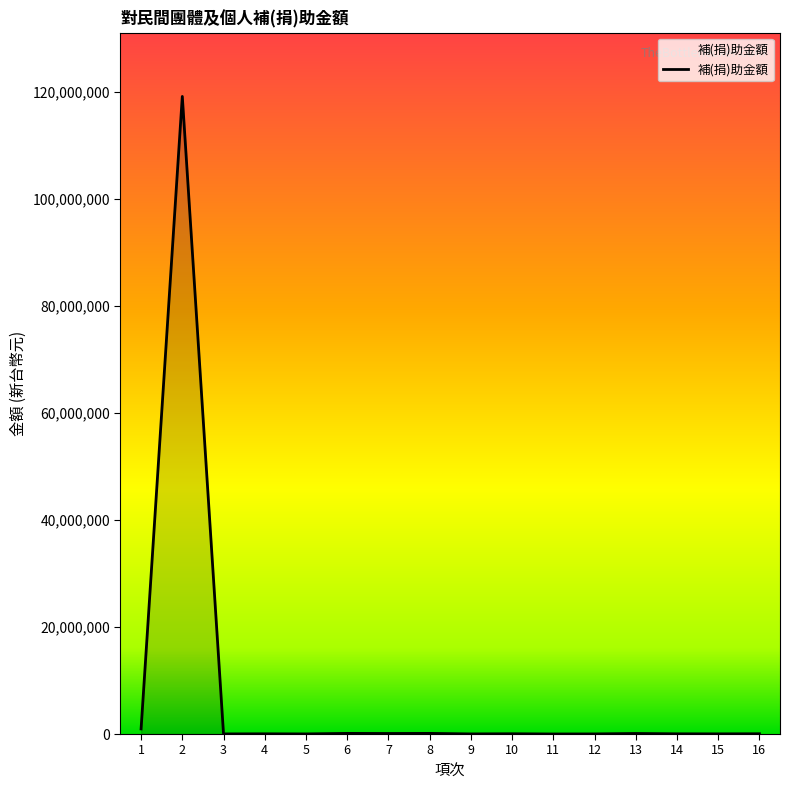

Where is the first local maximum?

2